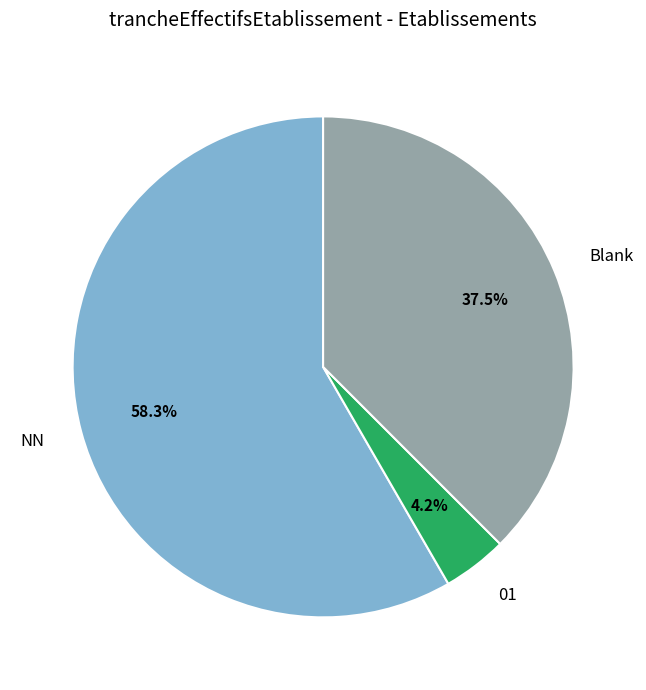

What percentage is the NN slice, to the nearest percent?

58%